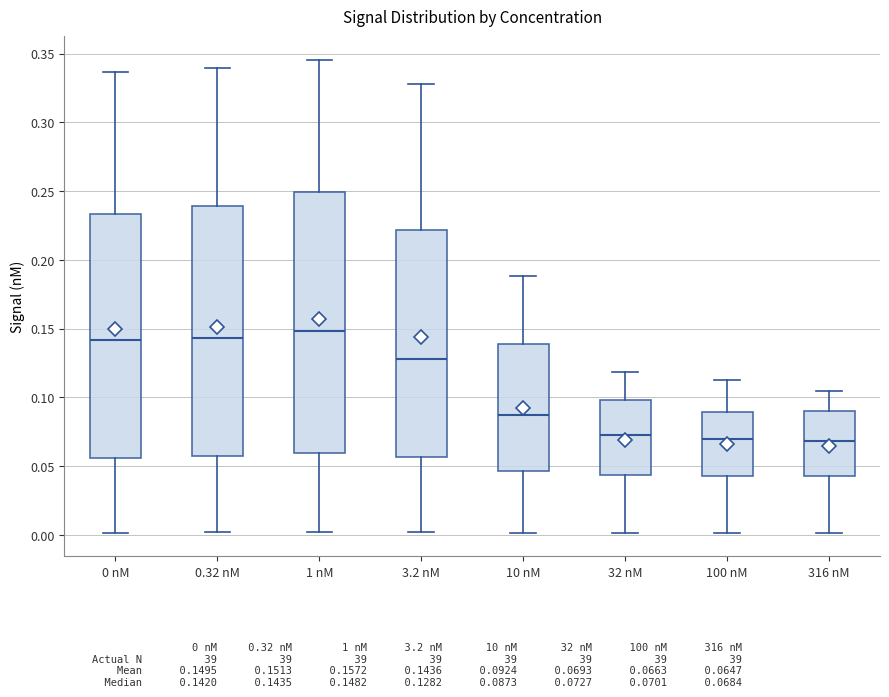

Where is the lower edge of the box for 3.2 nM on the y-axis? The values are not printed on the chart, so give them approximately, as read against the axis.

0.055